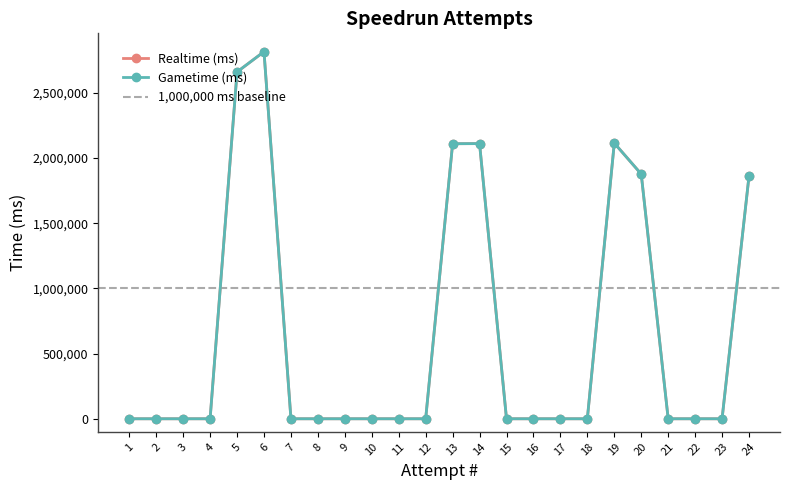

True or false: Realtime (ms) and Gametime (ms) cross at least once.

False